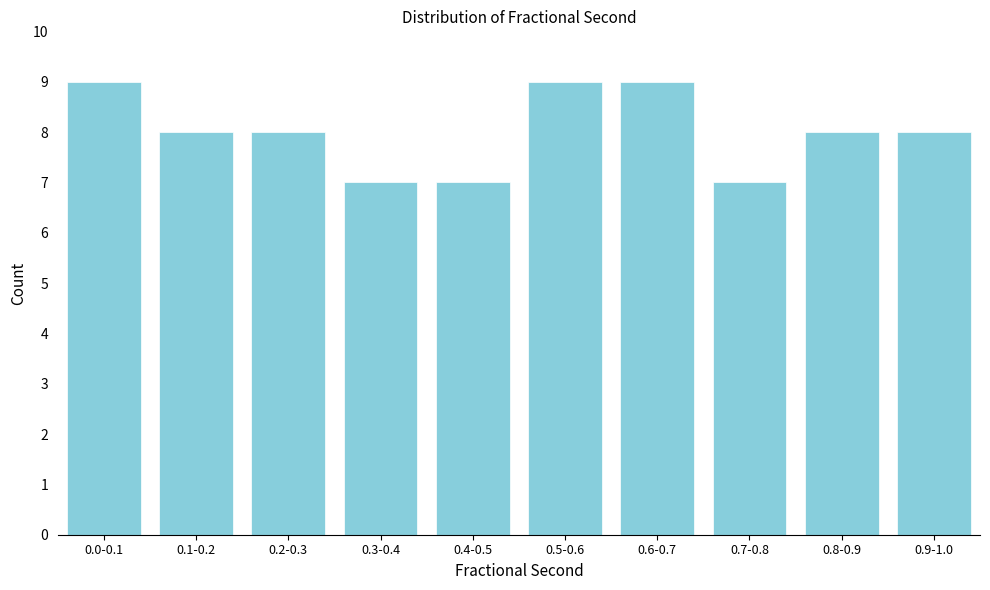

Reading right to left, what are all the values shown in this chart?

8	8	7	9	9	7	7	8	8	9